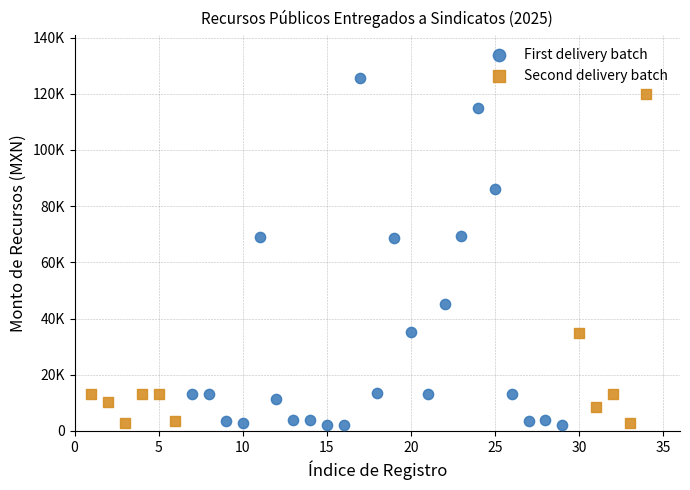

Which series reaches the maximum Y coordinate?

First delivery batch